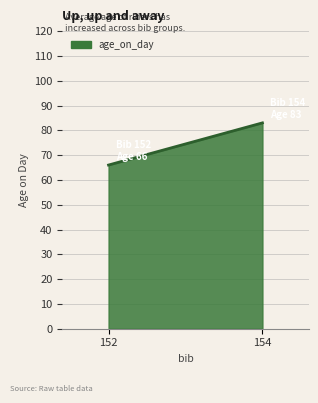

What is the sum of the values at 152 and 154?

149